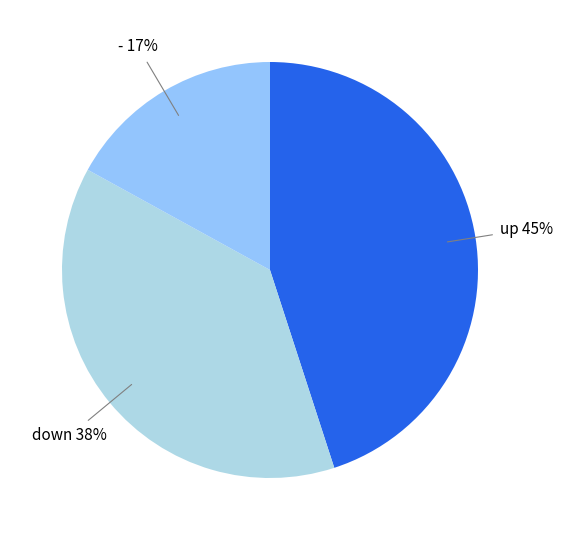

Count the number of slices in the pie.

3